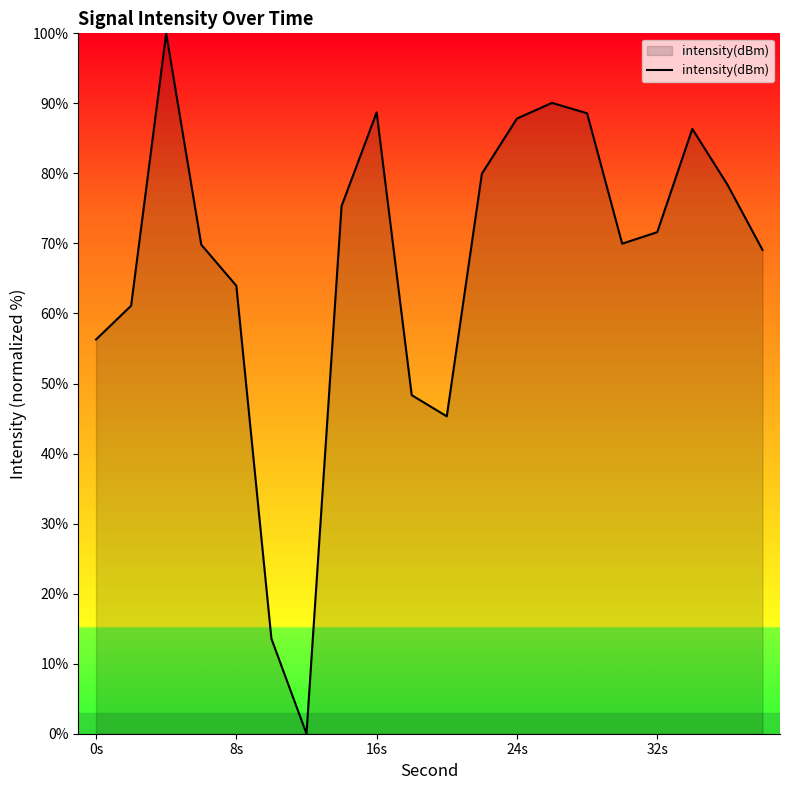

What is the greatest value displayed?

100.0